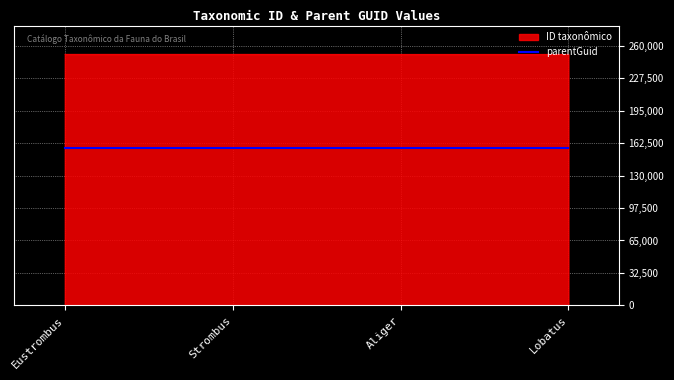

What is the maximum value shown in the chart?

251341